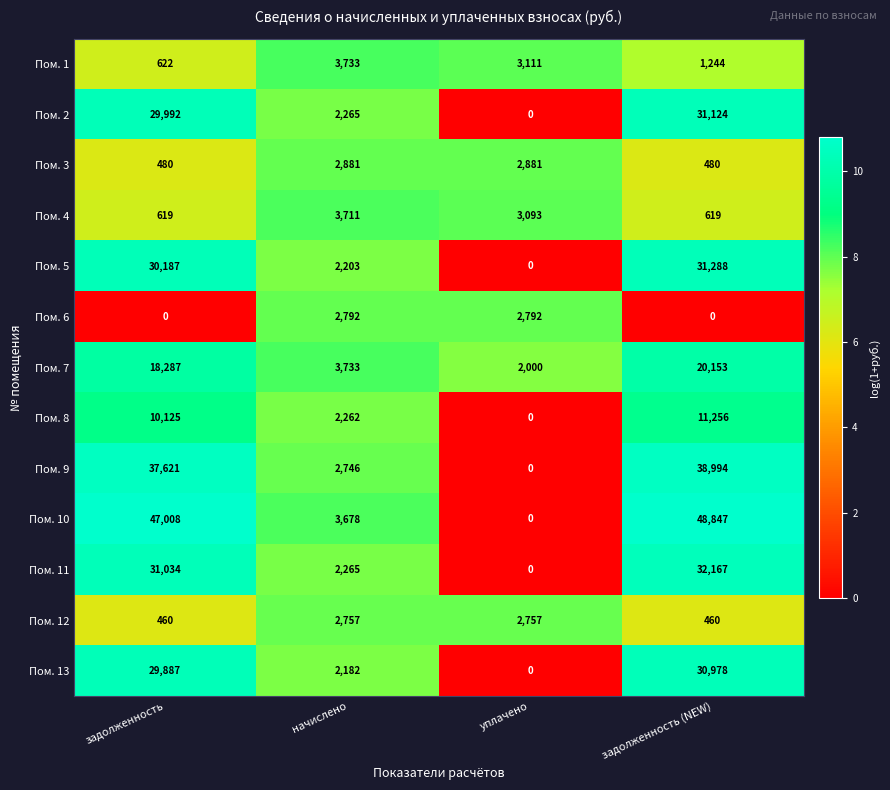

Is it true that Пом. 5 equals 3557 at начислено?

False